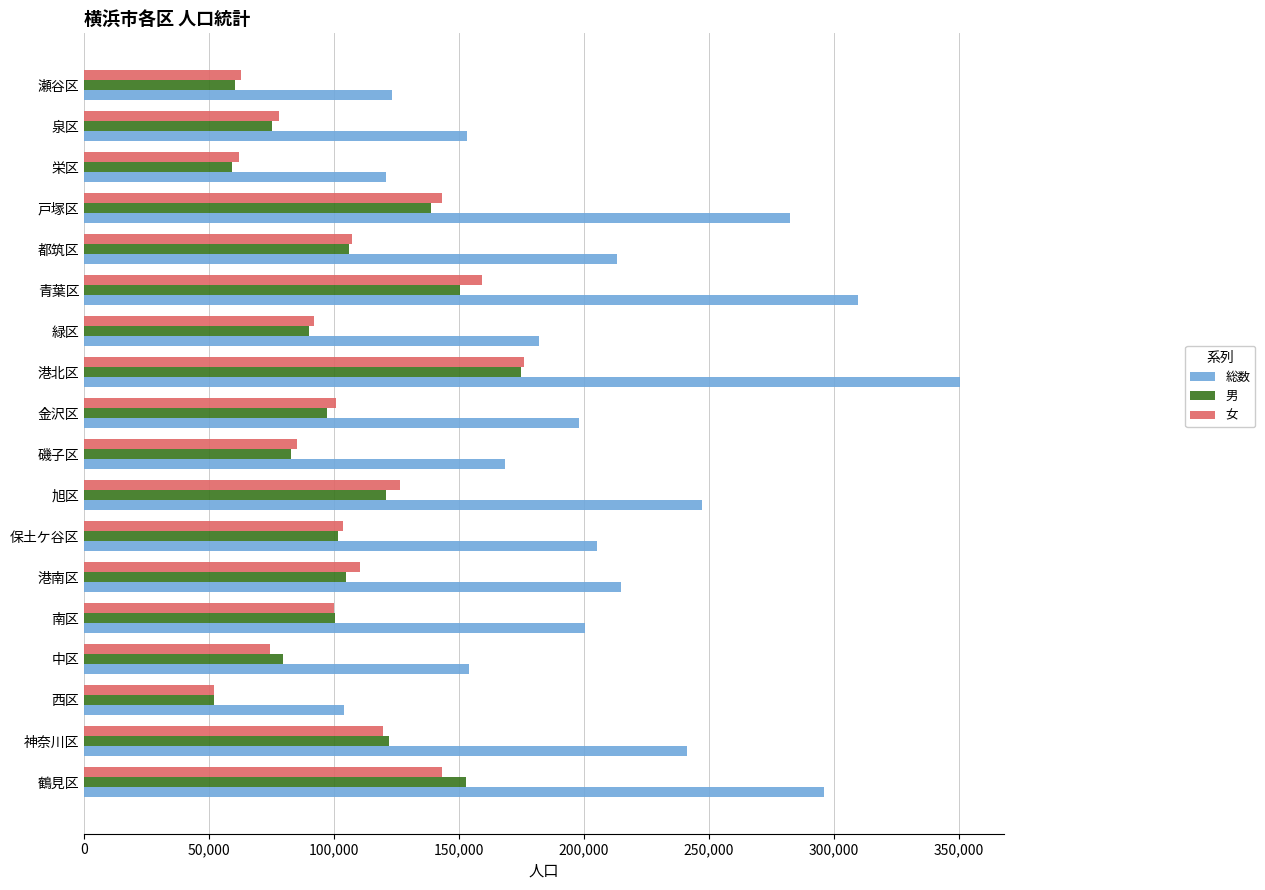

What is the minimum value shown in the chart?

51790